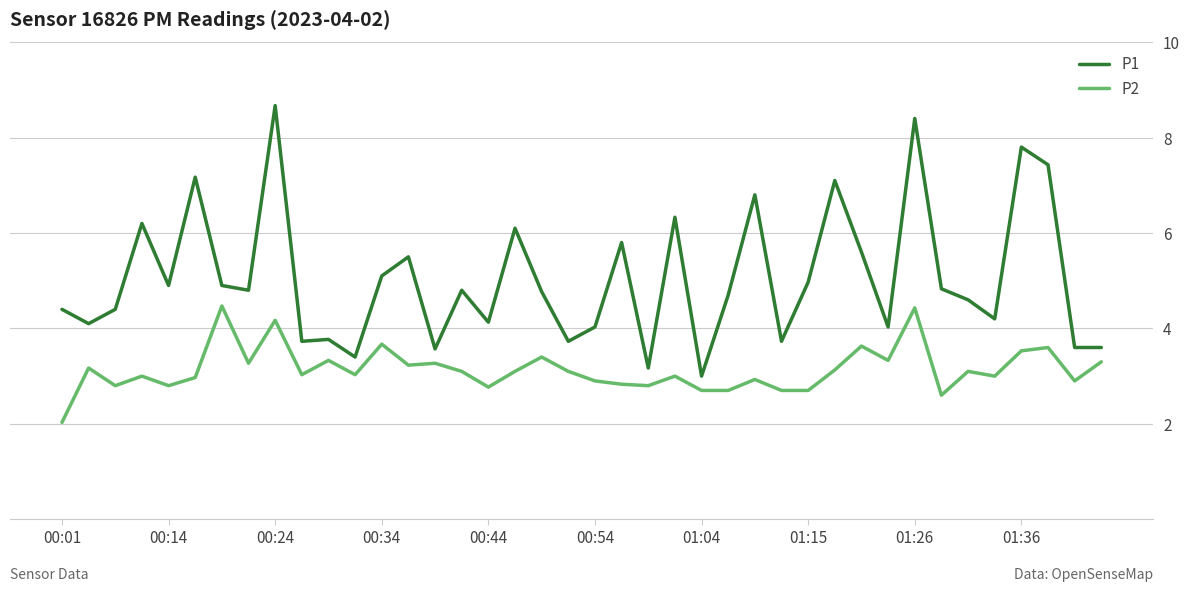

What is the maximum value for P1?

8.7